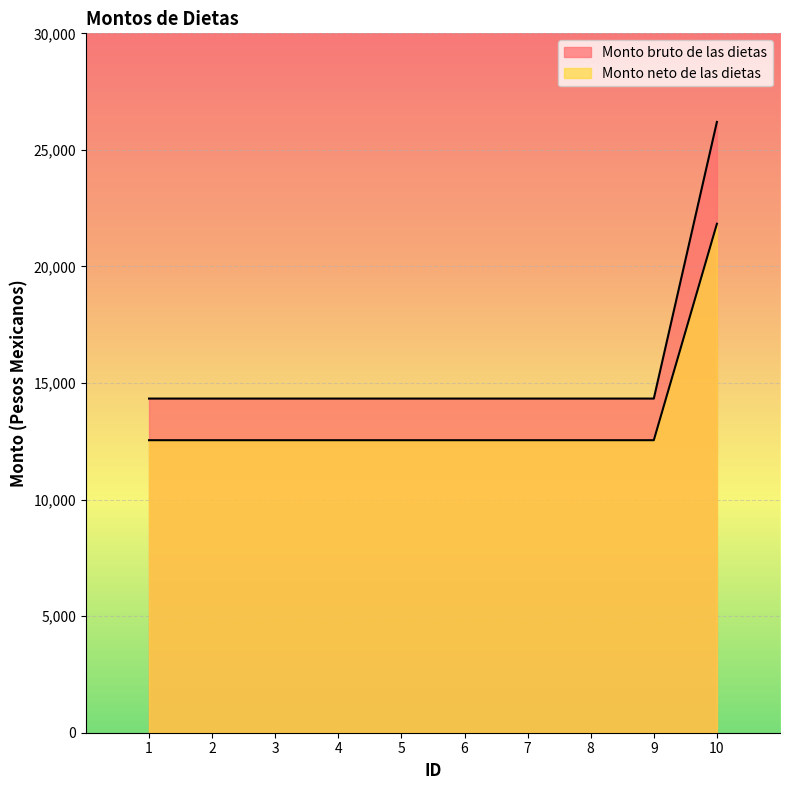

What is the total value across all series at 6?

26881.0